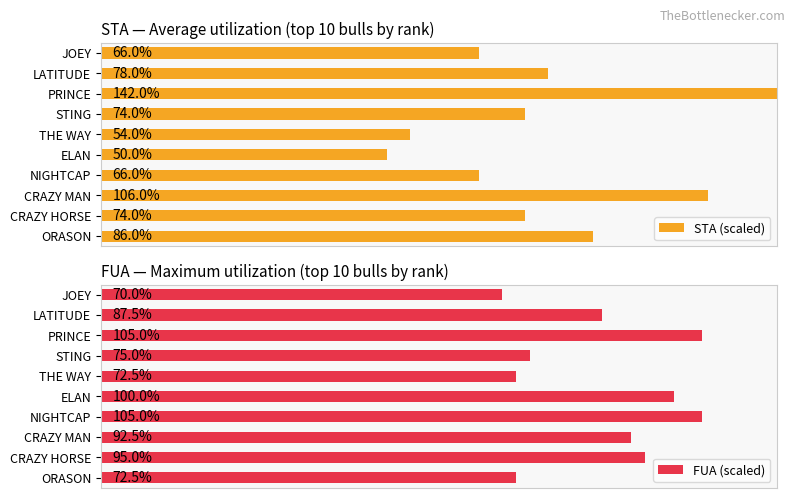

At which label is FUA (scaled) closest to 87?

LATITUDE